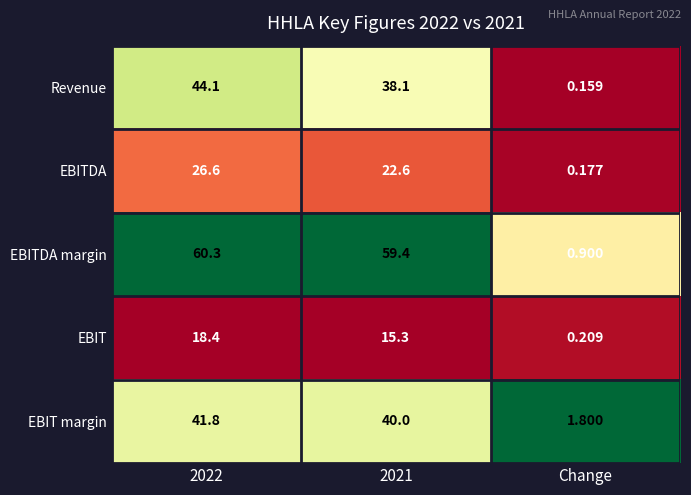

Between 2021 and Change, which series saw the biggest shift?

EBITDA margin